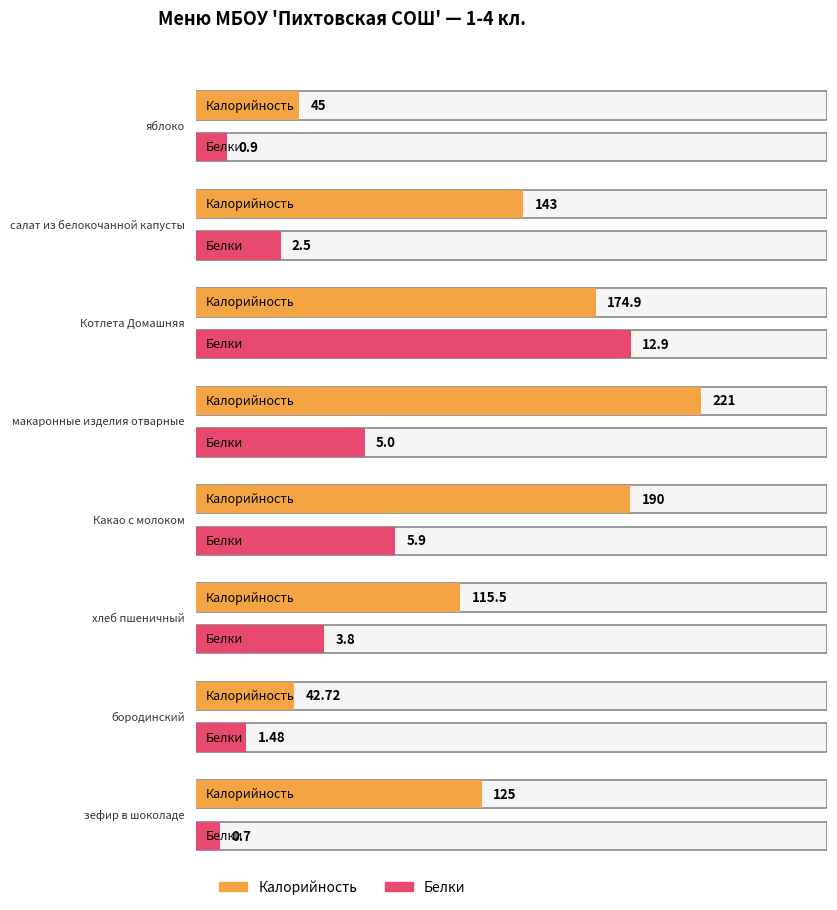

Are the bars grouped side by side (vs. stacked)?

Yes